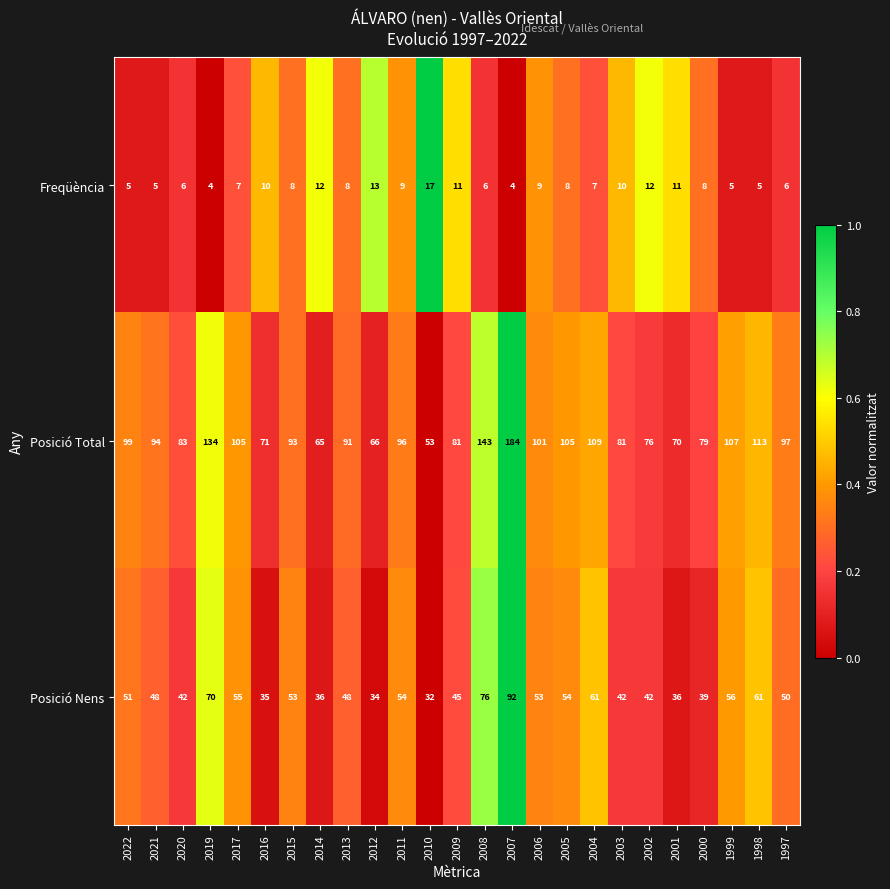

How many series are shown in this chart?

3